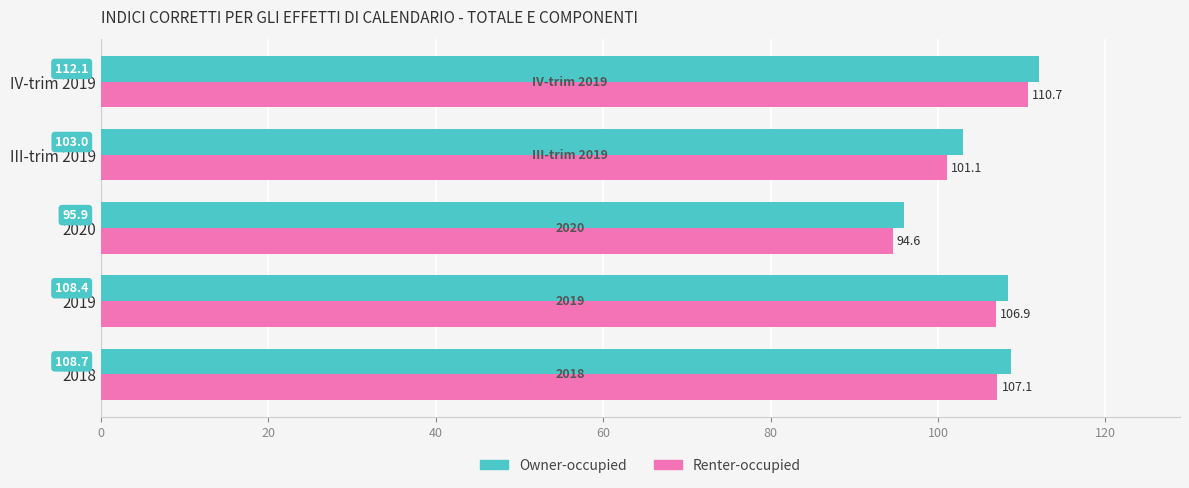

What is the difference between the maximum and second lowest values in the Renter-occupied series?

9.6